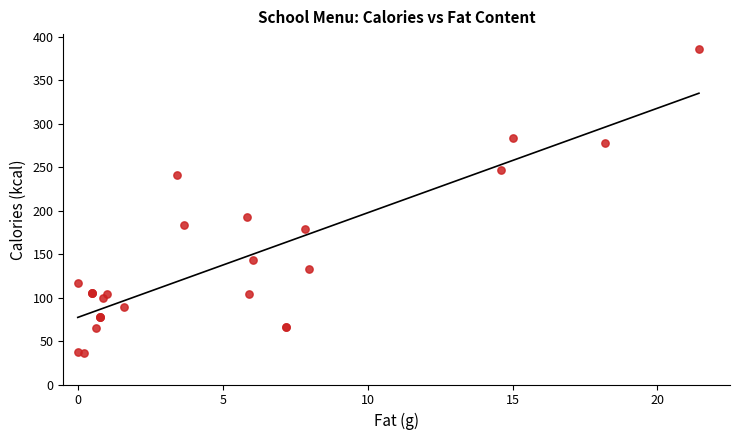

What Y value in the scatter plot is closest to 210?

192.8